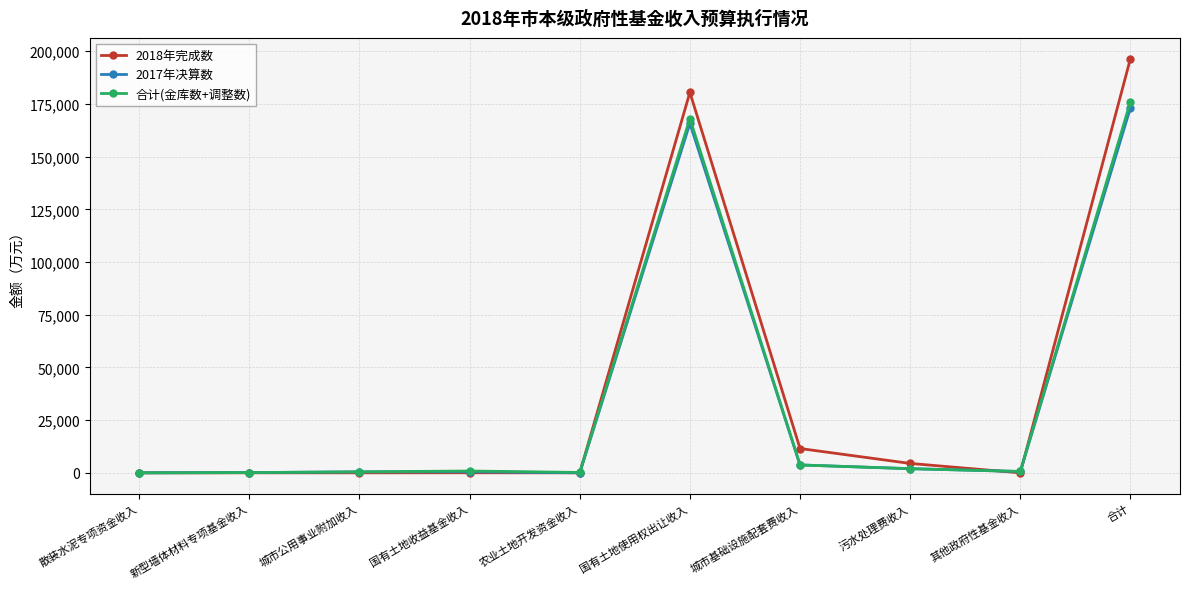

Which series has the largest range (max minus min)?

2018年完成数